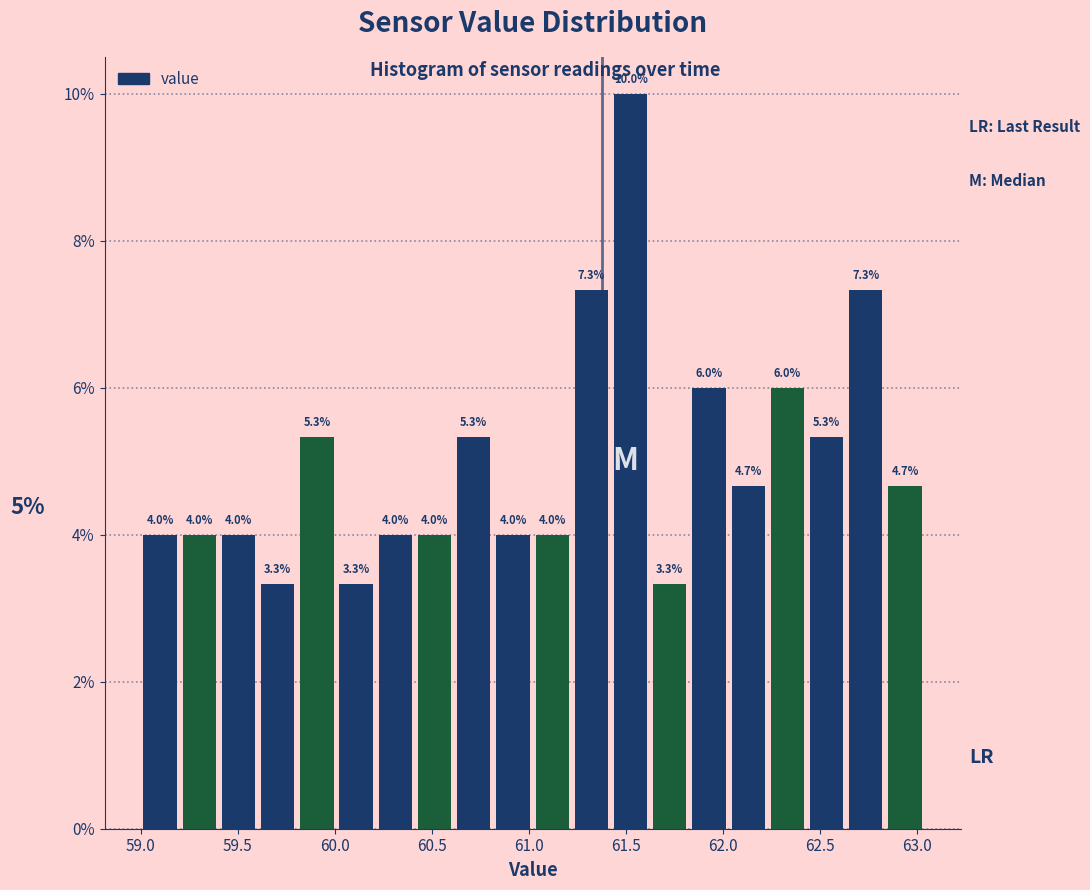

Reading left to right, transcribe this chart: for each bar, give the range it covers on the x-axis and its height. The bar edges are not printed on the chart, so give them approximately, as read against the axis.

59.00 to 59.20: 4.0
59.20 to 59.40: 4.0
59.40 to 59.60: 4.0
59.60 to 59.80: 3.3
59.80 to 60.00: 5.3
60.00 to 60.20: 3.3
60.20 to 60.40: 4.0
60.40 to 60.60: 4.0
60.60 to 60.80: 5.3
60.80 to 61.00: 4.0
61.00 to 61.20: 4.0
61.20 to 61.40: 7.3
61.40 to 61.65: 10.0
61.65 to 61.85: 3.3
61.85 to 62.05: 6.0
62.05 to 62.25: 4.7
62.25 to 62.45: 6.0
62.45 to 62.65: 5.3
62.65 to 62.85: 7.3
62.85 to 63.05: 4.7